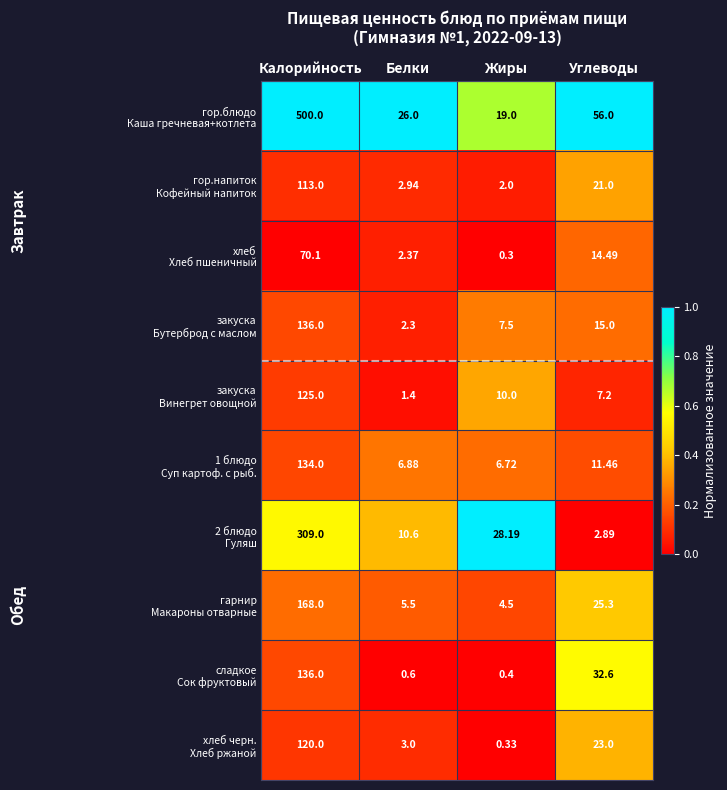

At which category does the chart reach its minimum across all series?

Жиры